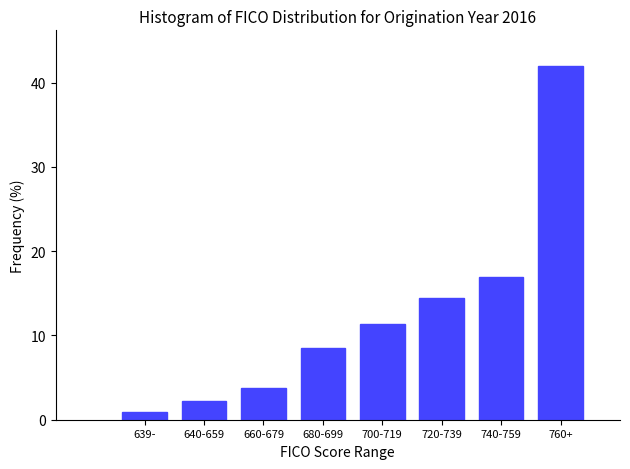

Reading right to left, extract all data points from this chart.

42.0	16.9	14.4	11.3	8.5	3.8	2.2	0.9